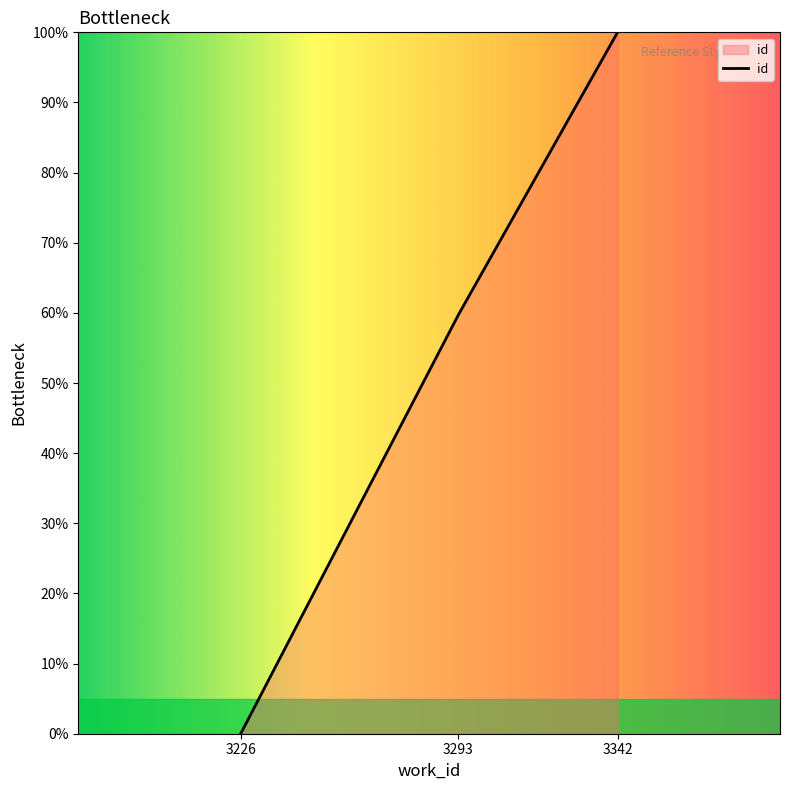

How many lines are shown in the chart?

1